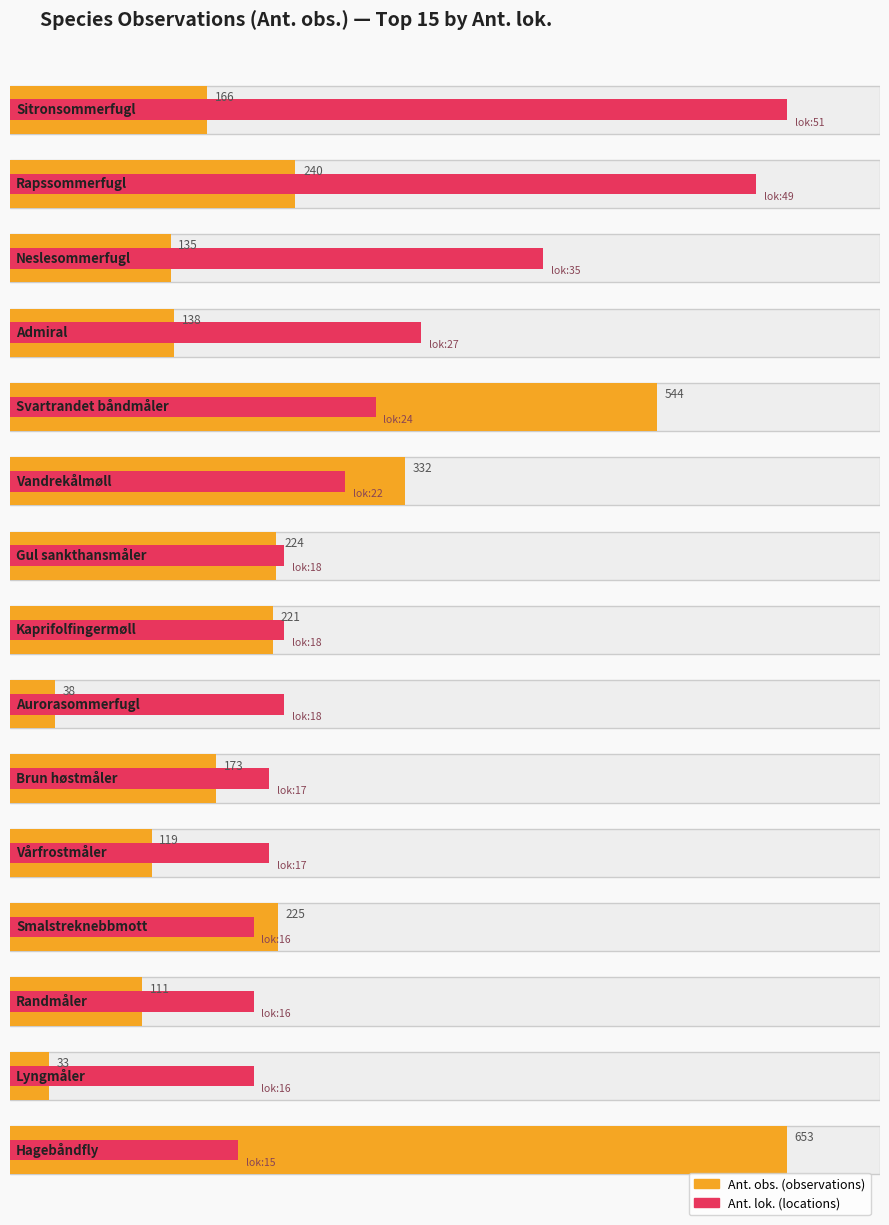

List the labels in order of value, largest first.

Hagebåndfly, Svartrandet båndmåler, Vandrekålmøll, Rapssommerfugl, Smalstreknebbmott, Gul sankthansmåler, Kaprifolfingermøll, Brun høstmåler, Sitronsommerfugl, Admiral, Neslesommerfugl, Vårfrostmåler, Randmåler, Aurorasommerfugl, Lyngmåler